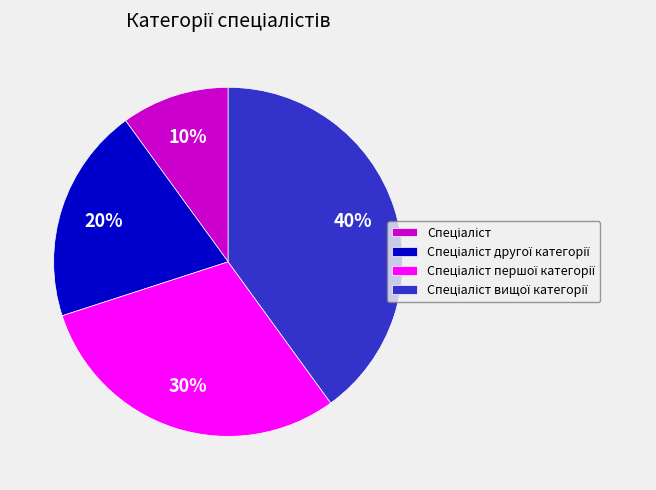

To the nearest percent, what is the average slice percentage?

25%